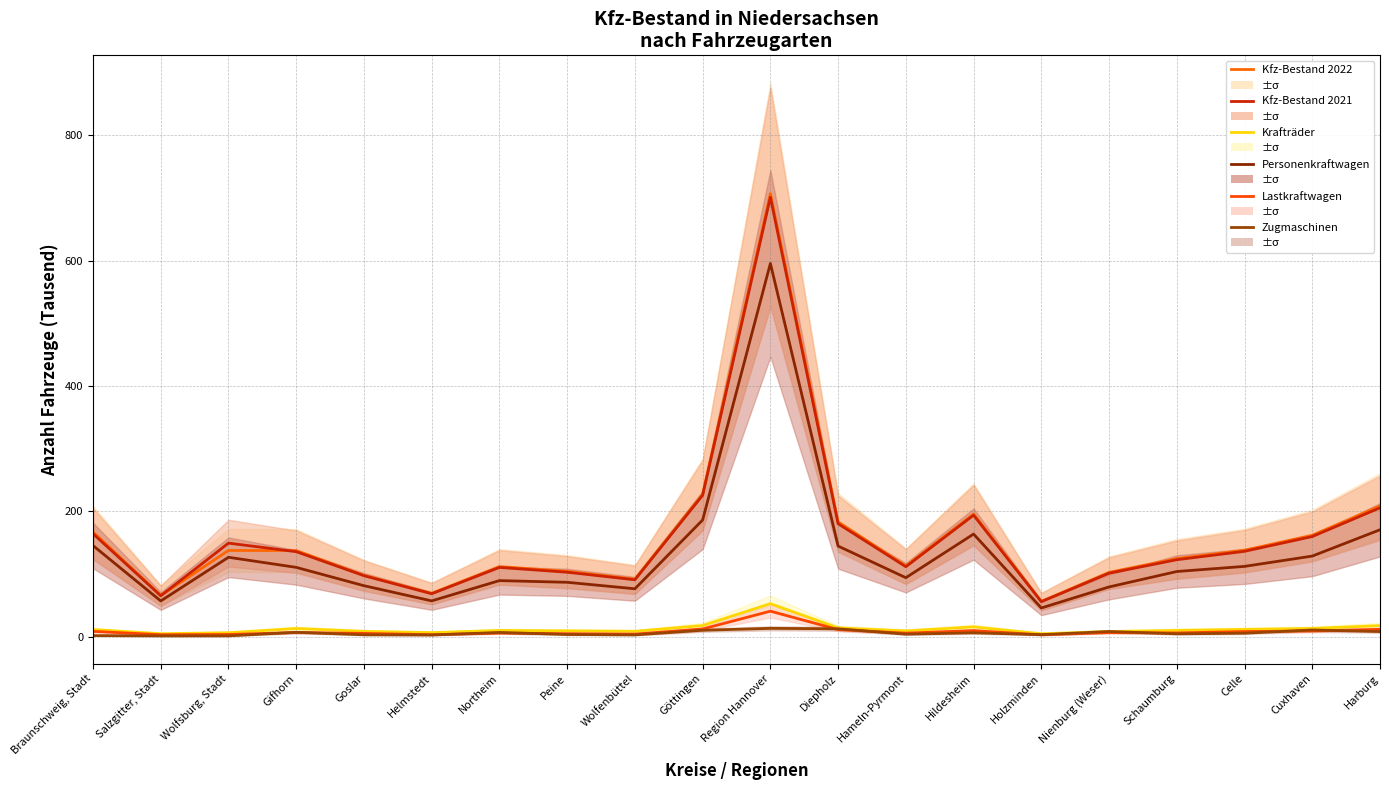

Reading left to right, transcribe all the data shown in this chart.

Kfz-Bestand 2022: Braunschweig, Stadt=166.8	Salzgitter, Stadt=65.5	Wolfsburg, Stadt=137.3	Gifhorn=137.2	Goslar=97.7	Helmstedt=68.9	Northeim=111.6	Peine=103.9	Wolfenbüttel=91.5	Göttingen=227.1	Region Hannover=706.6	Diepholz=182.9	Hameln-Pyrmont=112.6	Hildesheim=195.5	Holzminden=56.0	Nienburg (Weser)=102.4	Schaumburg=124.3	Celle=137.6	Cuxhaven=161.6	Harburg=208.2
Kfz-Bestand 2021: Braunschweig, Stadt=164.0	Salzgitter, Stadt=65.0	Wolfsburg, Stadt=149.0	Gifhorn=135.4	Goslar=97.1	Helmstedt=68.2	Northeim=110.2	Peine=102.6	Wolfenbüttel=90.5	Göttingen=225.4	Region Hannover=700.9	Diepholz=179.9	Hameln-Pyrmont=111.4	Hildesheim=193.6	Holzminden=55.6	Nienburg (Weser)=100.9	Schaumburg=122.6	Celle=135.9	Cuxhaven=159.5	Harburg=205.4
Krafträder: Braunschweig, Stadt=11.1	Salzgitter, Stadt=4.5	Wolfsburg, Stadt=6.1	Gifhorn=12.8	Goslar=8.2	Helmstedt=6.2	Northeim=9.6	Peine=9.1	Wolfenbüttel=8.3	Göttingen=17.5	Region Hannover=52.4	Diepholz=13.8	Hameln-Pyrmont=8.9	Hildesheim=15.3	Holzminden=4.4	Nienburg (Weser)=8.0	Schaumburg=9.8	Celle=11.4	Cuxhaven=12.9	Harburg=17.4
Personenkraftwagen: Braunschweig, Stadt=145.1	Salzgitter, Stadt=56.7	Wolfsburg, Stadt=126.4	Gifhorn=110.3	Goslar=81.1	Helmstedt=56.8	Northeim=89.2	Peine=86.5	Wolfenbüttel=76.2	Göttingen=186.0	Region Hannover=595.3	Diepholz=144.3	Hameln-Pyrmont=93.8	Hildesheim=163.5	Holzminden=45.5	Nienburg (Weser)=79.1	Schaumburg=103.7	Celle=111.9	Cuxhaven=128.3	Harburg=170.3
Lastkraftwagen: Braunschweig, Stadt=8.2	Salzgitter, Stadt=2.9	Wolfsburg, Stadt=3.2	Gifhorn=6.4	Goslar=4.9	Helmstedt=2.9	Northeim=5.5	Peine=4.5	Wolfenbüttel=3.8	Göttingen=12.0	Region Hannover=40.4	Diepholz=11.0	Hameln-Pyrmont=5.3	Hildesheim=9.4	Holzminden=2.7	Nienburg (Weser)=6.2	Schaumburg=5.7	Celle=7.9	Cuxhaven=8.8	Harburg=11.4
Zugmaschinen: Braunschweig, Stadt=1.5	Salzgitter, Stadt=1.0	Wolfsburg, Stadt=1.0	Gifhorn=6.7	Goslar=2.7	Helmstedt=2.4	Northeim=6.5	Peine=3.2	Wolfenbüttel=2.6	Göttingen=10.0	Region Hannover=13.0	Diepholz=12.3	Hameln-Pyrmont=3.7	Hildesheim=5.9	Holzminden=2.9	Nienburg (Weser)=8.0	Schaumburg=4.2	Celle=5.3	Cuxhaven=10.4	Harburg=7.9